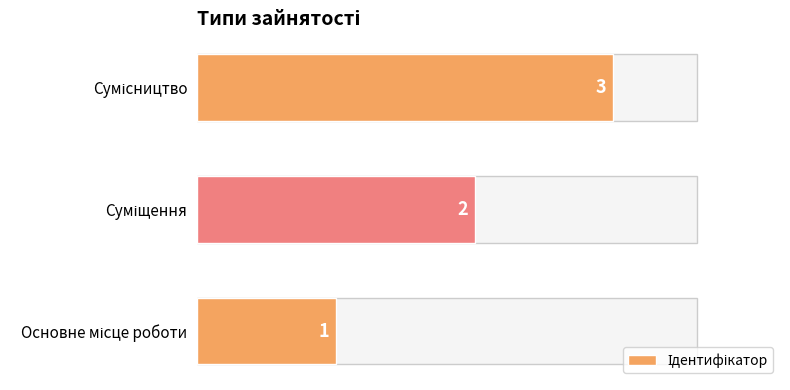

Count the values in the range 1 to 3.

3